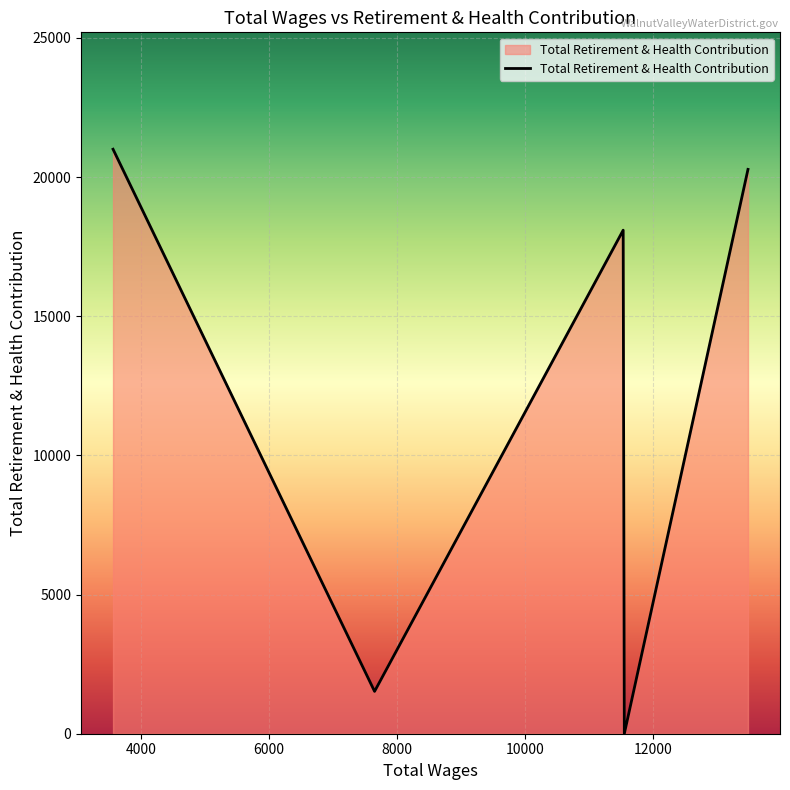

True or false: there are more than 1 points higher than both neighbors.

False